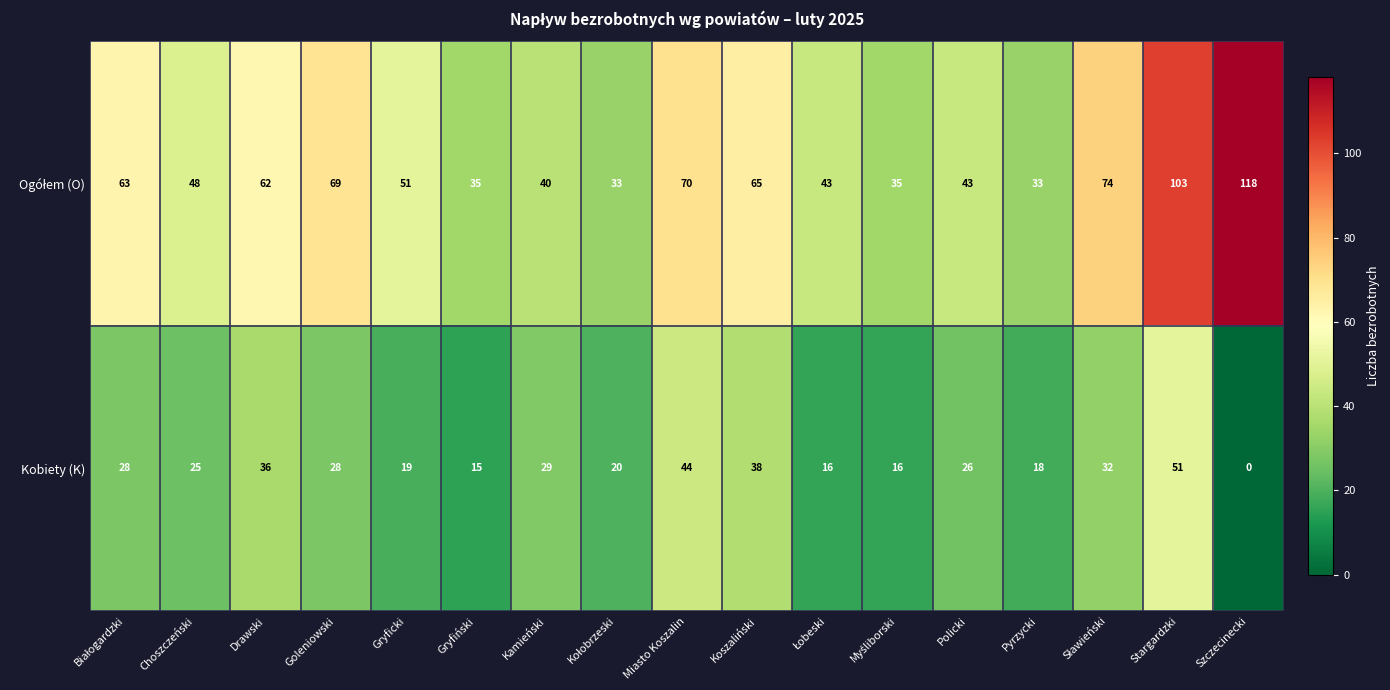

What is the difference between the maximum and second lowest values in the Kobiety (K) series?

36